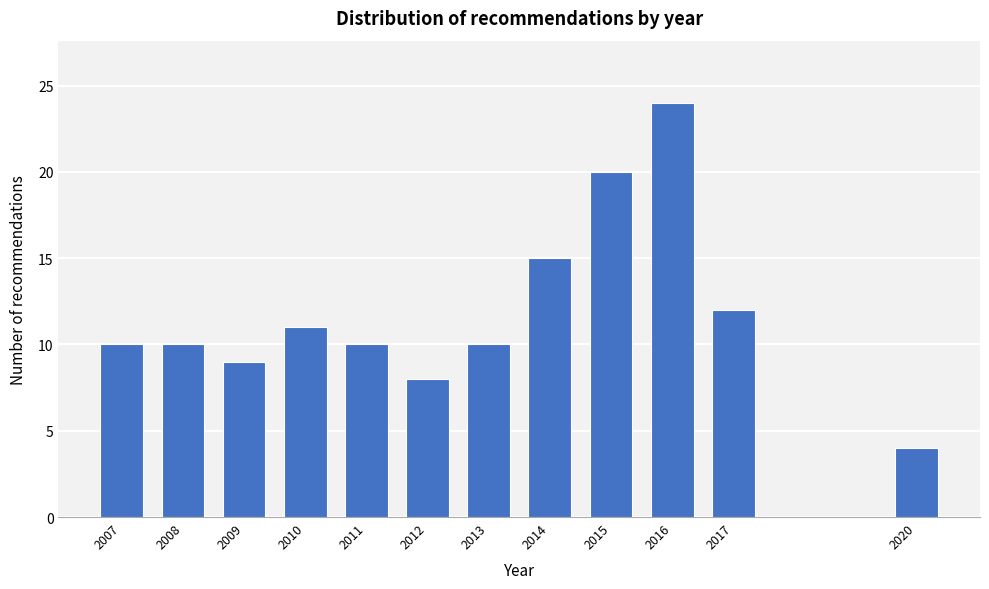

Reading left to right, list all the values displayed in this chart.

2007=10	2008=10	2009=9	2010=11	2011=10	2012=8	2013=10	2014=15	2015=20	2016=24	2017=12	2020=4